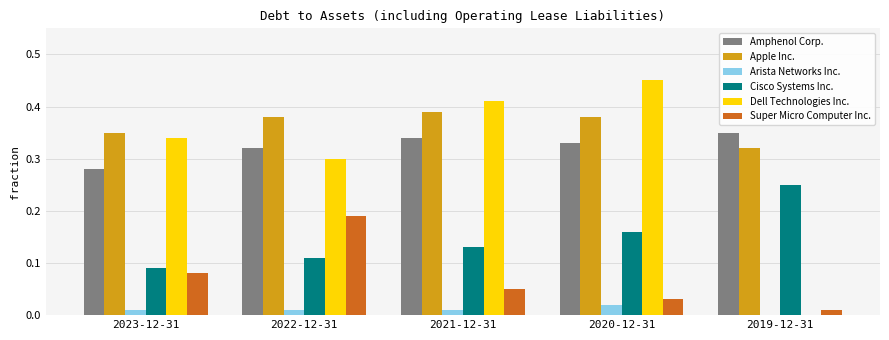

What are all the series names shown in the legend?

Amphenol Corp., Apple Inc., Arista Networks Inc., Cisco Systems Inc., Dell Technologies Inc., Super Micro Computer Inc.